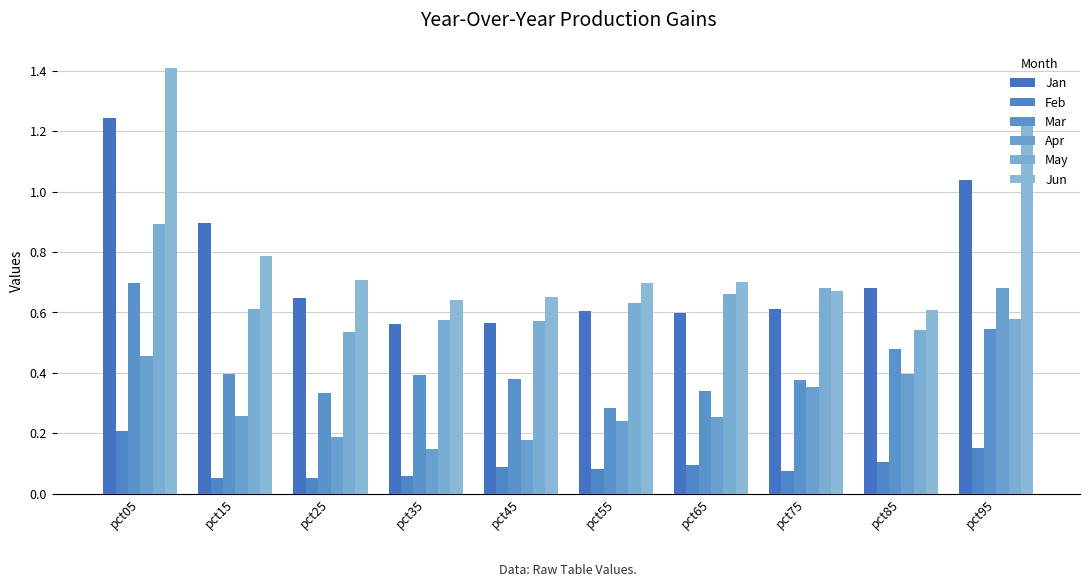

Are the bars horizontal?

No